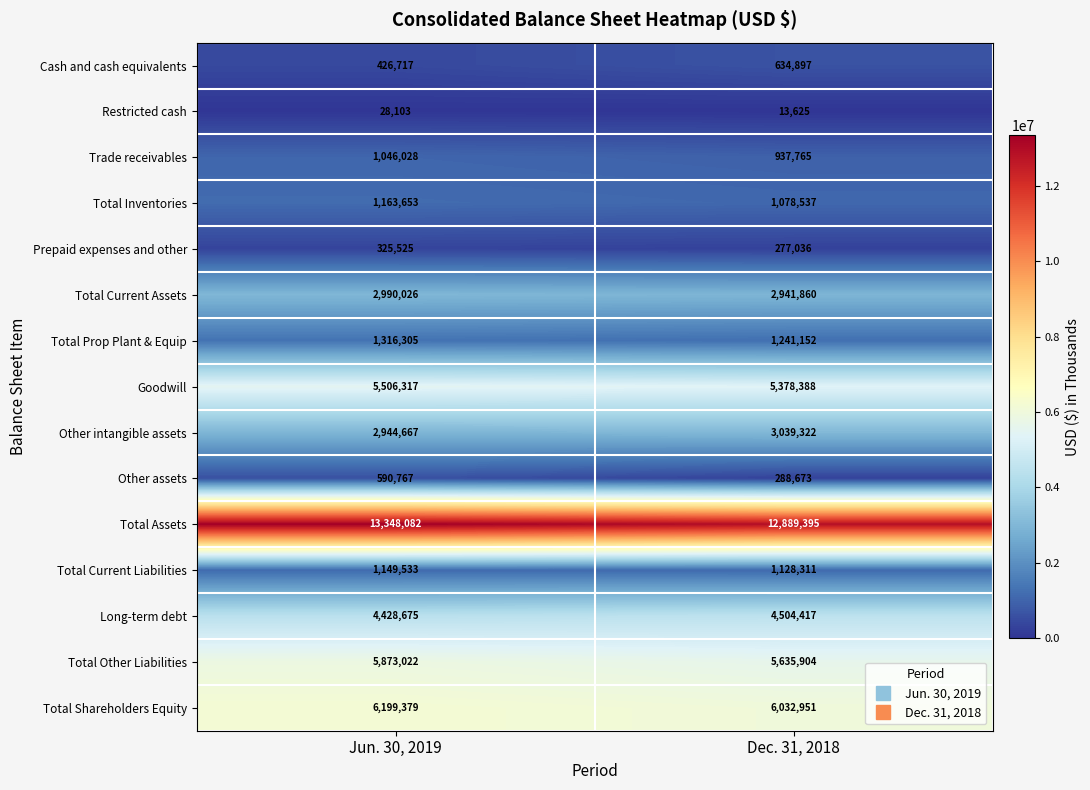

What is the difference between the maximum and minimum values in the Goodwill series?

127929